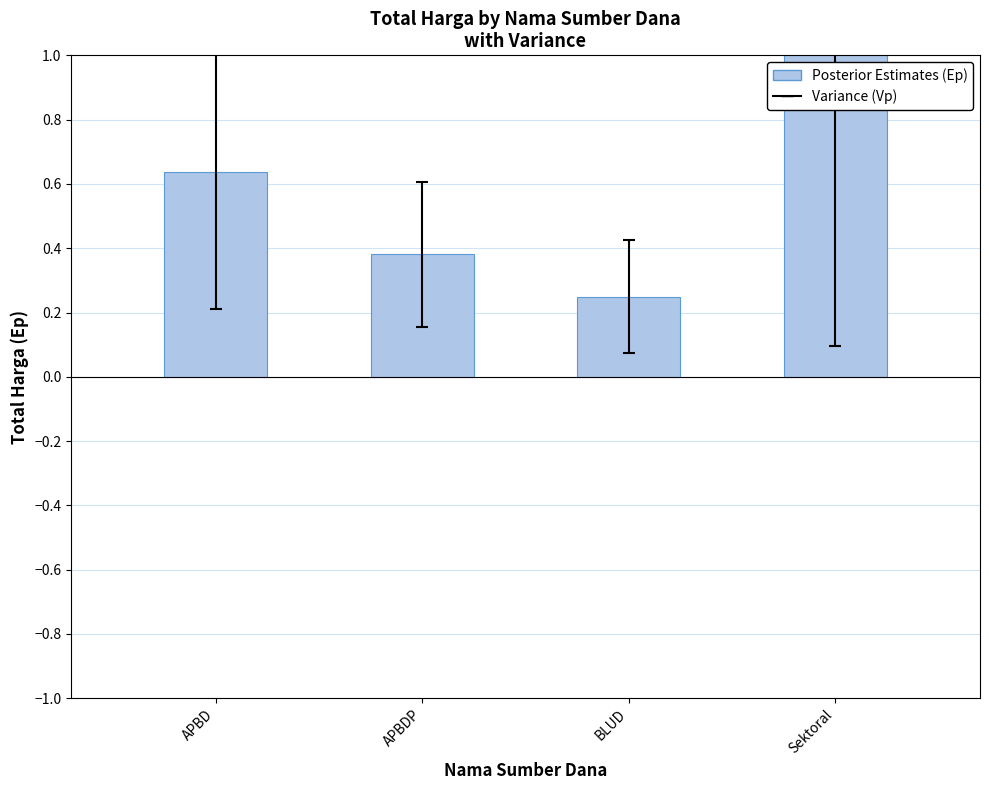

Which label corresponds to the largest value in the chart?

Sektoral